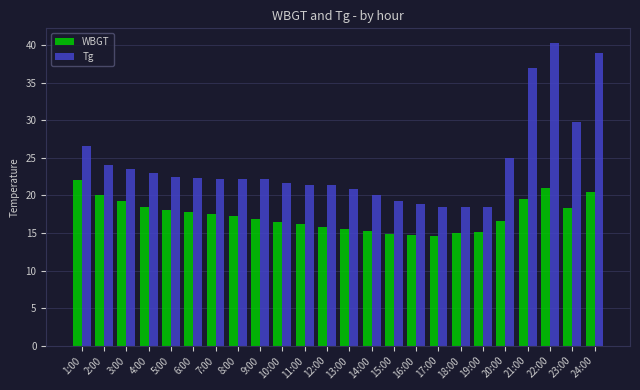

What is the value of the WBGT bar at the 2nd from the left?

20.1